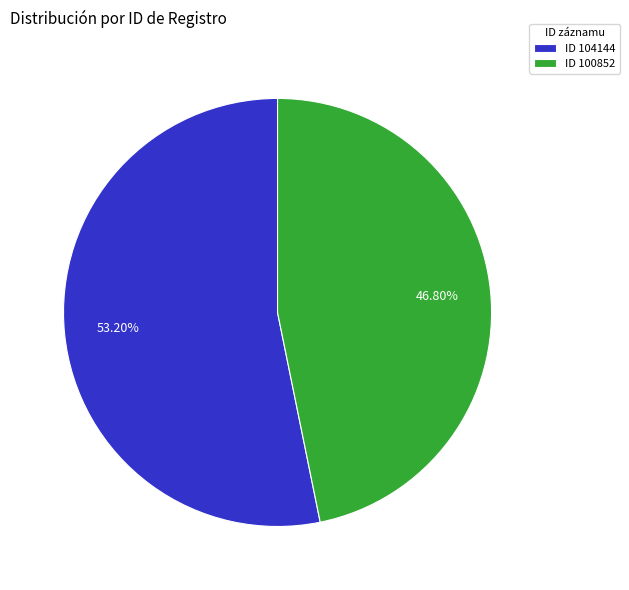

How many segments does this pie chart have?

2